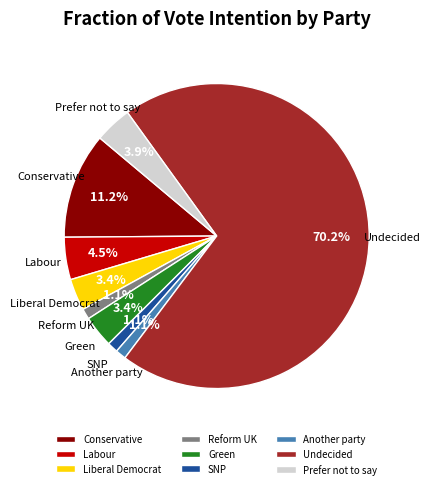

What portion of the pie excludes Labour?

95.5%